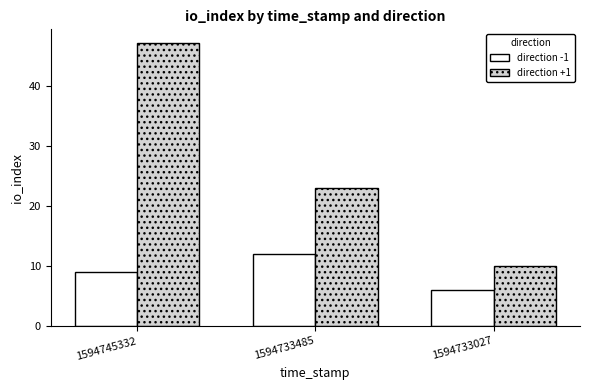

Is the value of direction -1 at 1594733027 greater than the value of direction +1 at 1594733485?

No